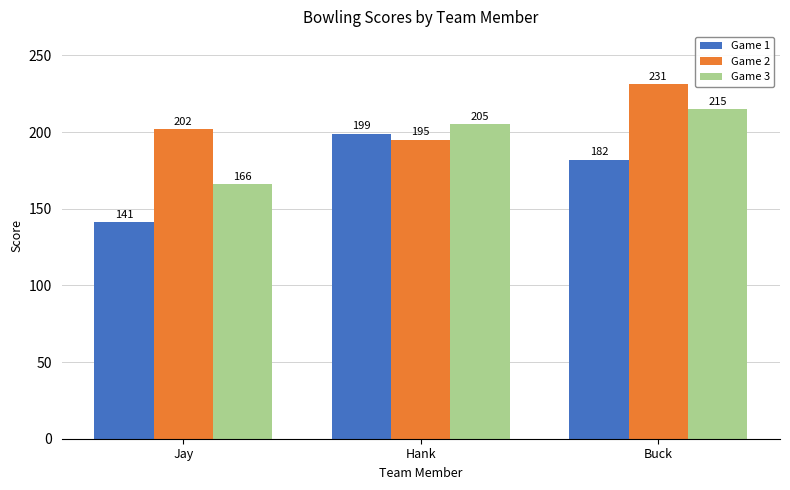

Between Jay and Hank, which series saw the biggest shift?

Game 1